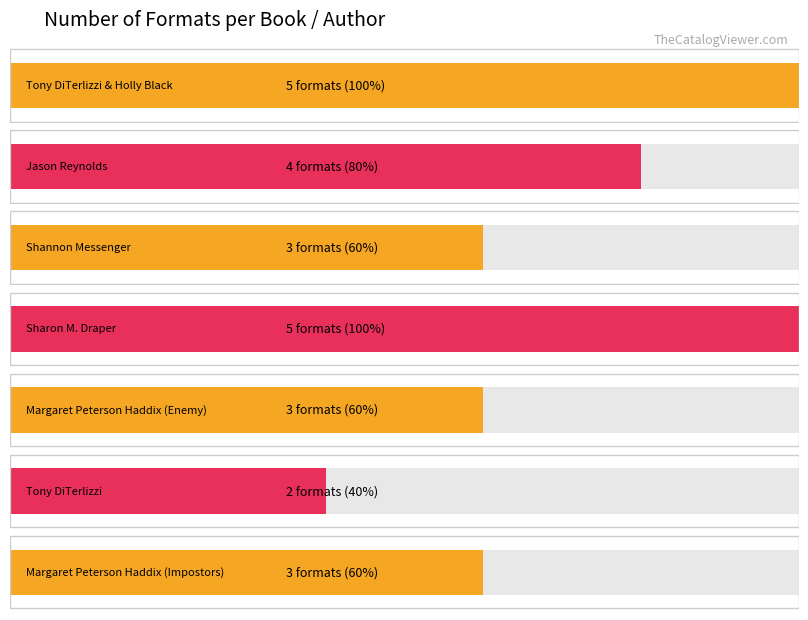

What is the difference between the second highest and minimum values?

3